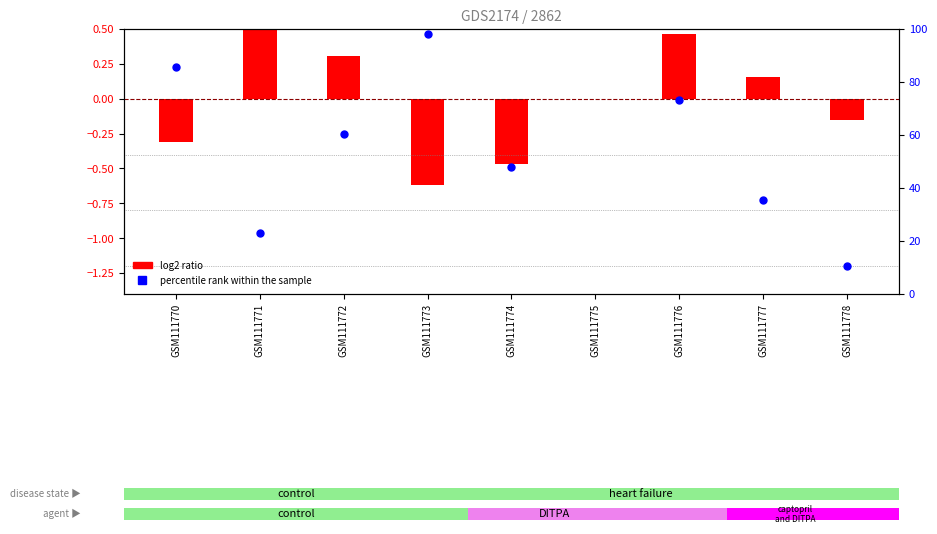

Which series reaches the minimum Y coordinate?

percentile rank within the sample